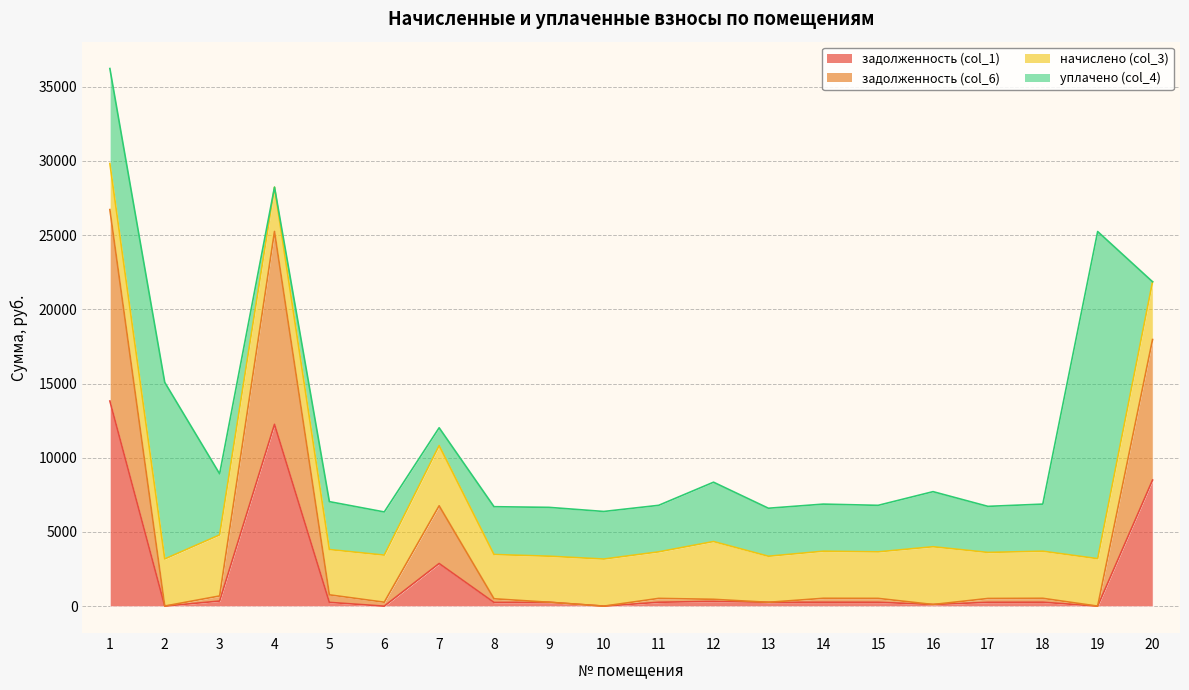

Where is the first local minimum for задолженность (col_6)?

2